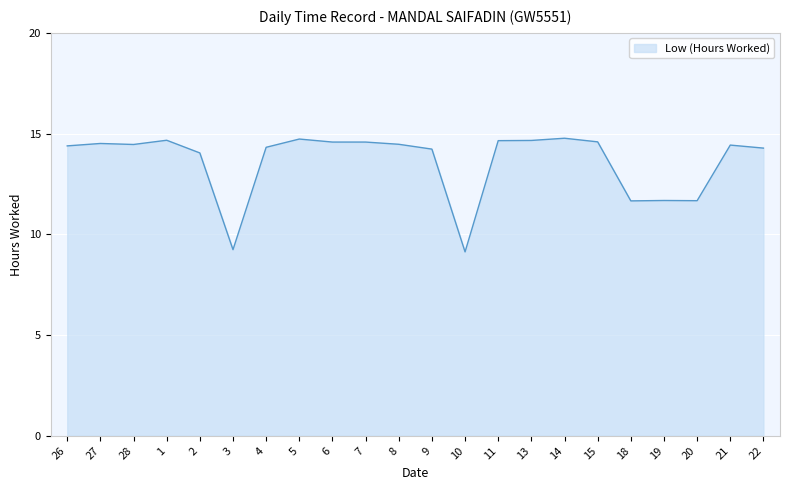

At which label does the data first exceed 14?

26